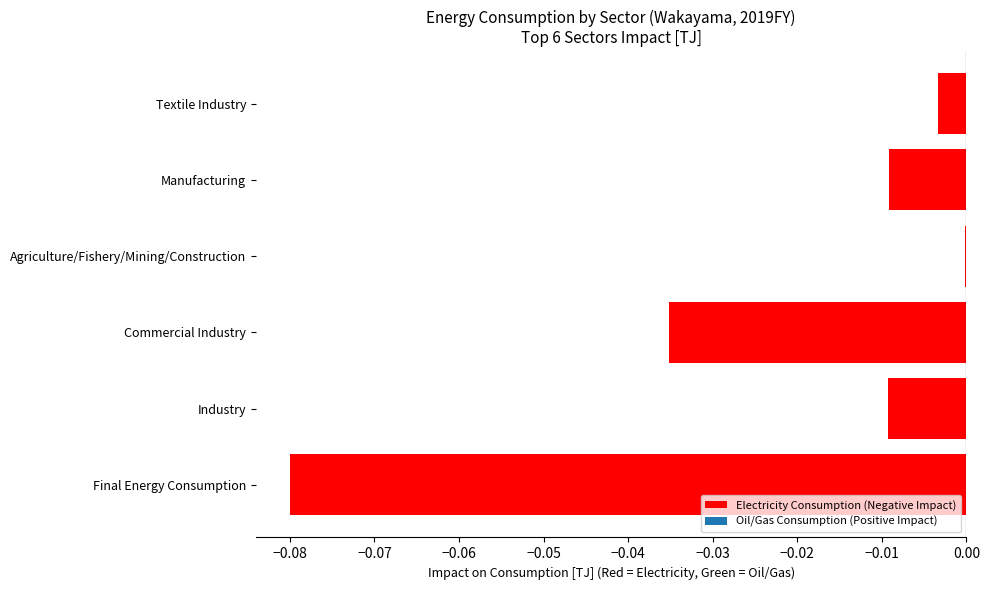

At which category does the chart reach its peak across all series?

Agriculture/Fishery/Mining/Construction